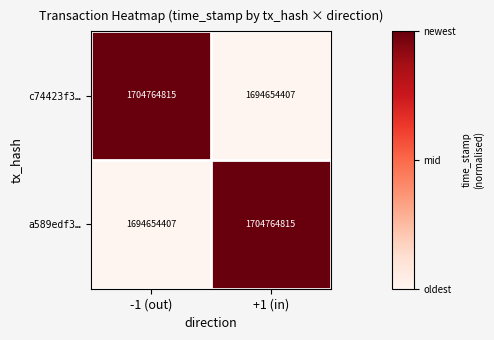

The c74423f3… series shows 361076038 at +1 (in). True or false?

False